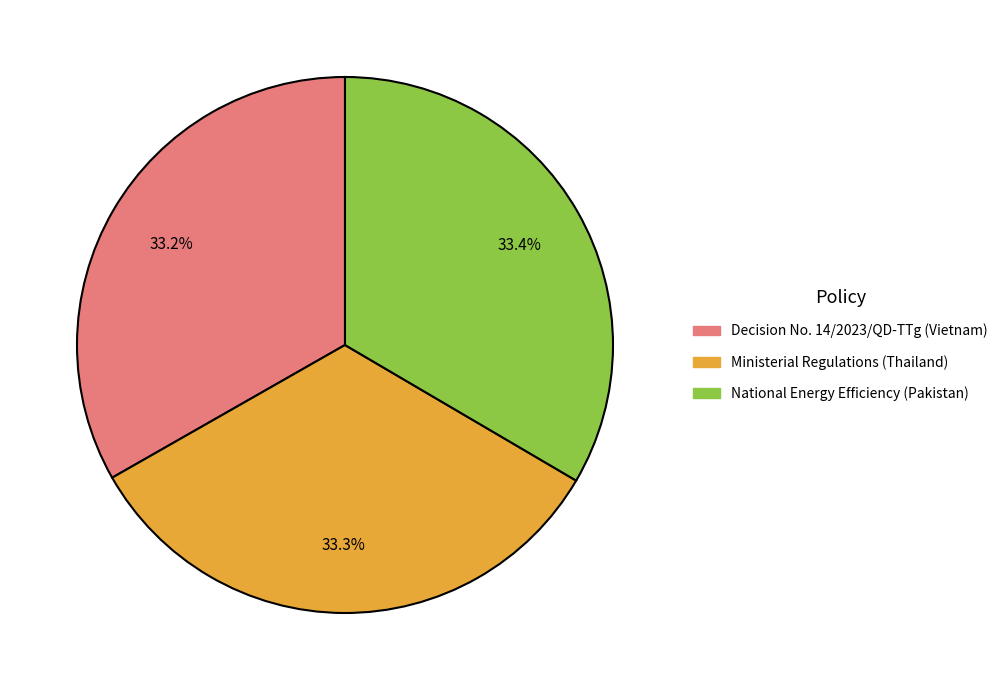

What percentage do Ministerial Regulations (Thailand) and National Energy Efficiency (Pakistan) together represent?

66.8%